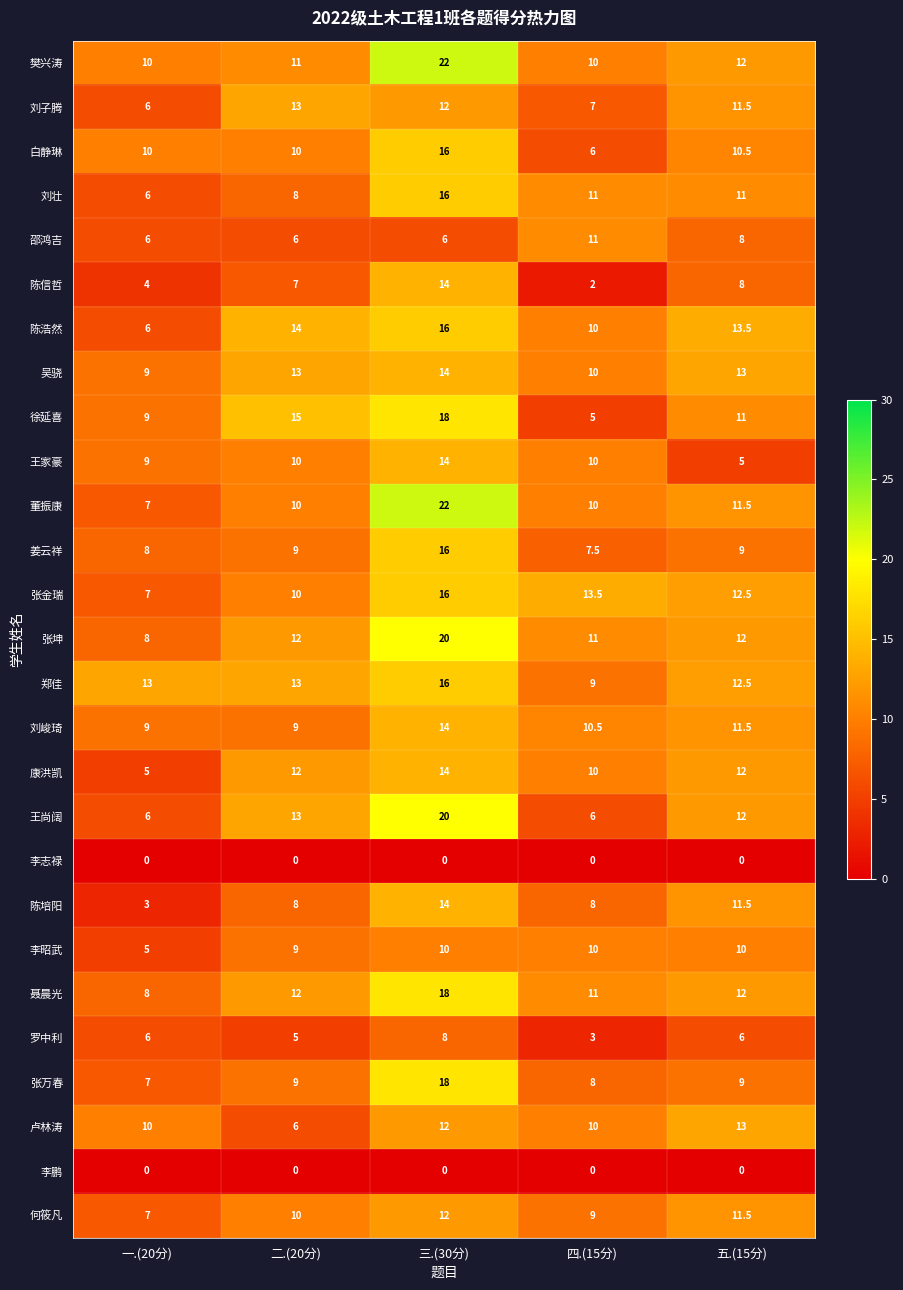

Which series has the largest total across all categories?

樊兴涛